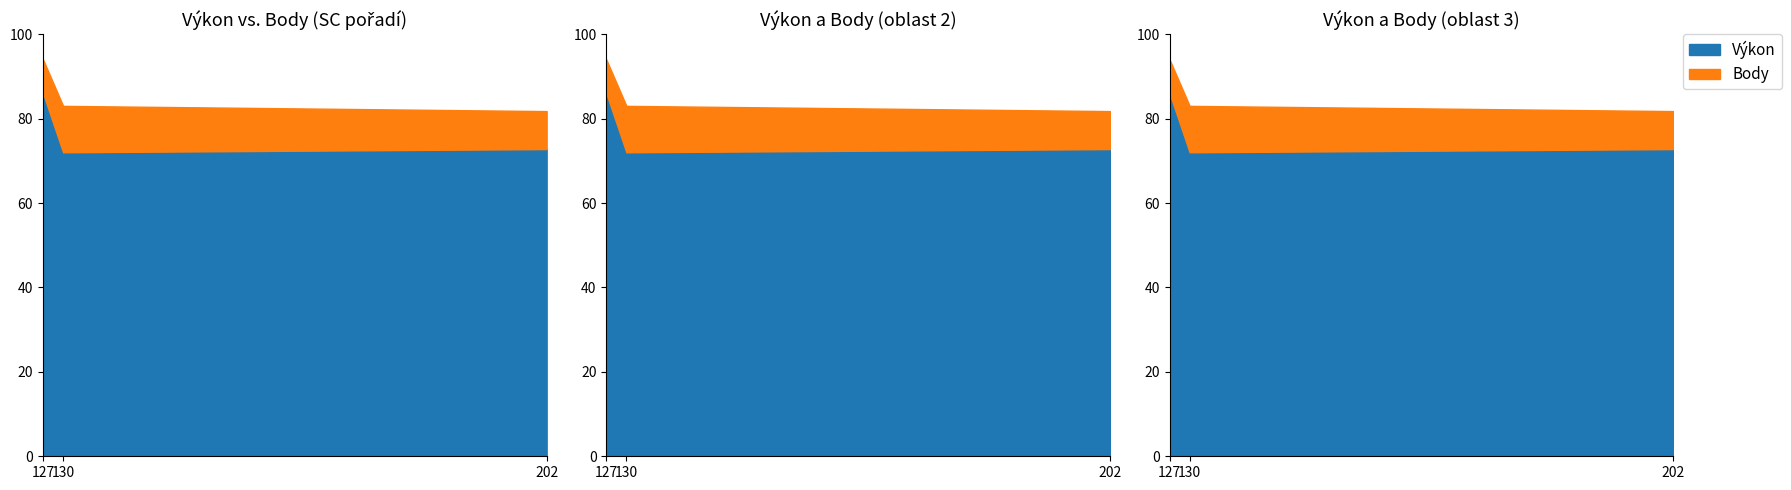

List the series in order of their peak value, lowest first.

Body, Výkon